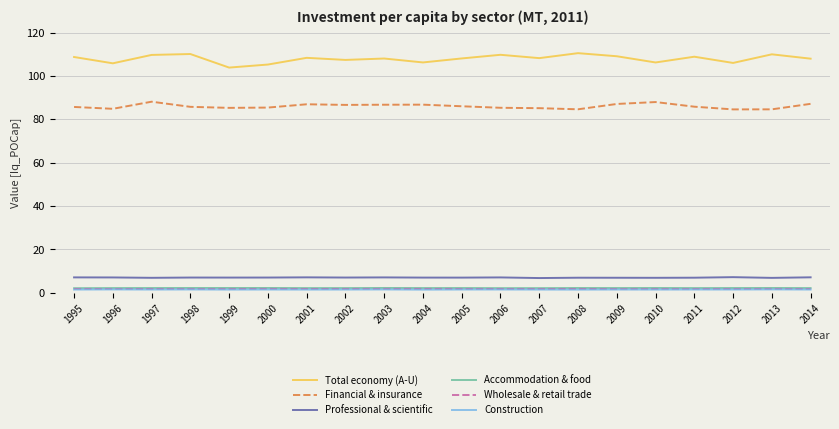

True or false: Construction and Professional & scientific cross at least once.

False